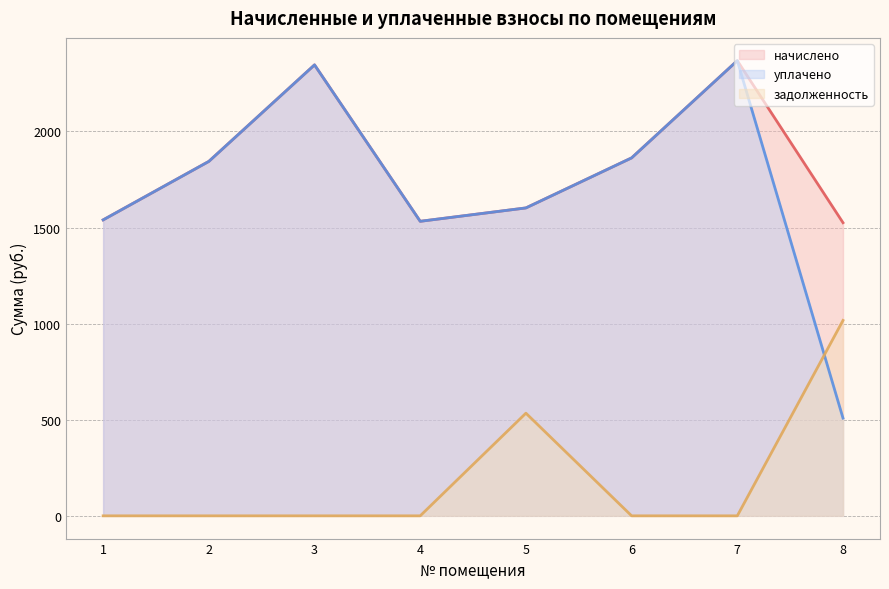

What is the greatest value displayed?

2368.2